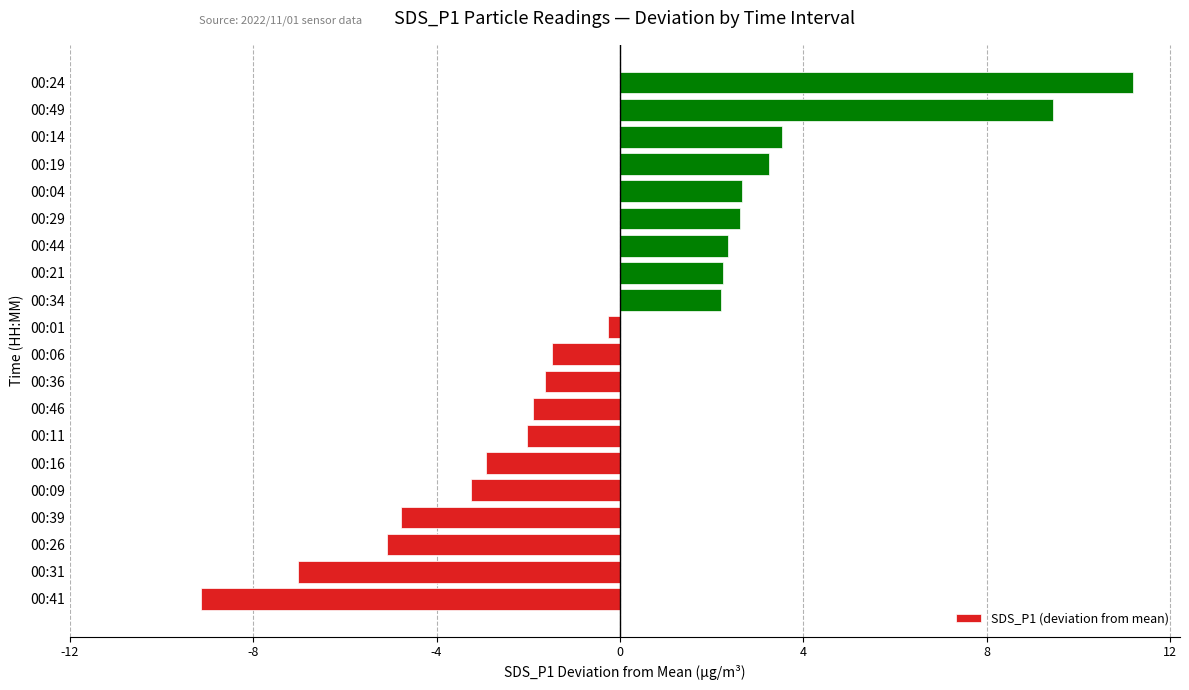

The value at 00:29 is 4.7. True or false?

False